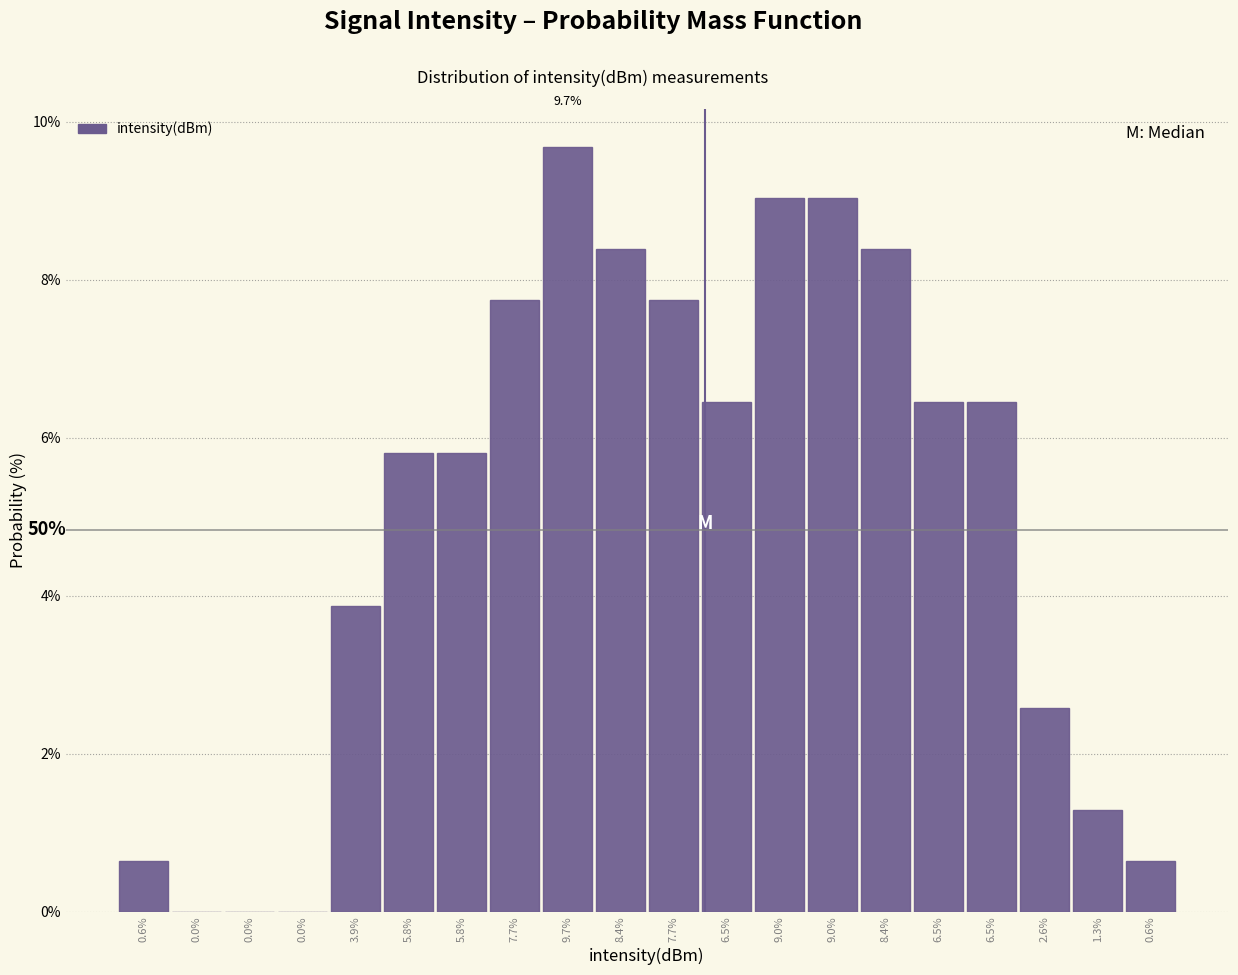

How many series are shown in this chart?

1